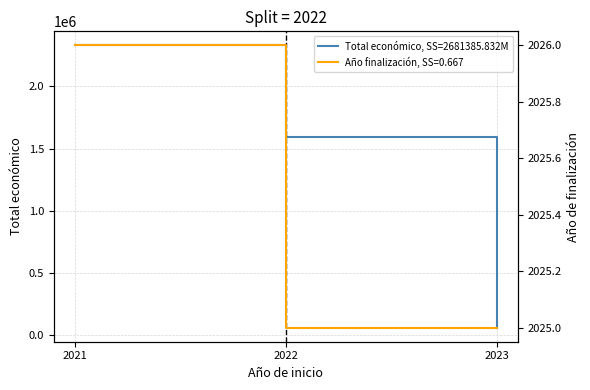

What is the value of the Total económico point at the 3rd from the left?

60000